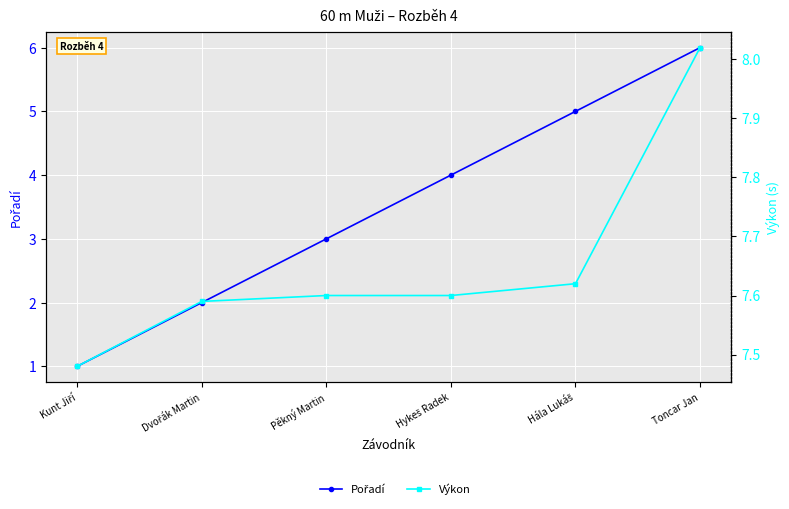

Which label corresponds to the smallest value in the chart?

Kunt Jiří